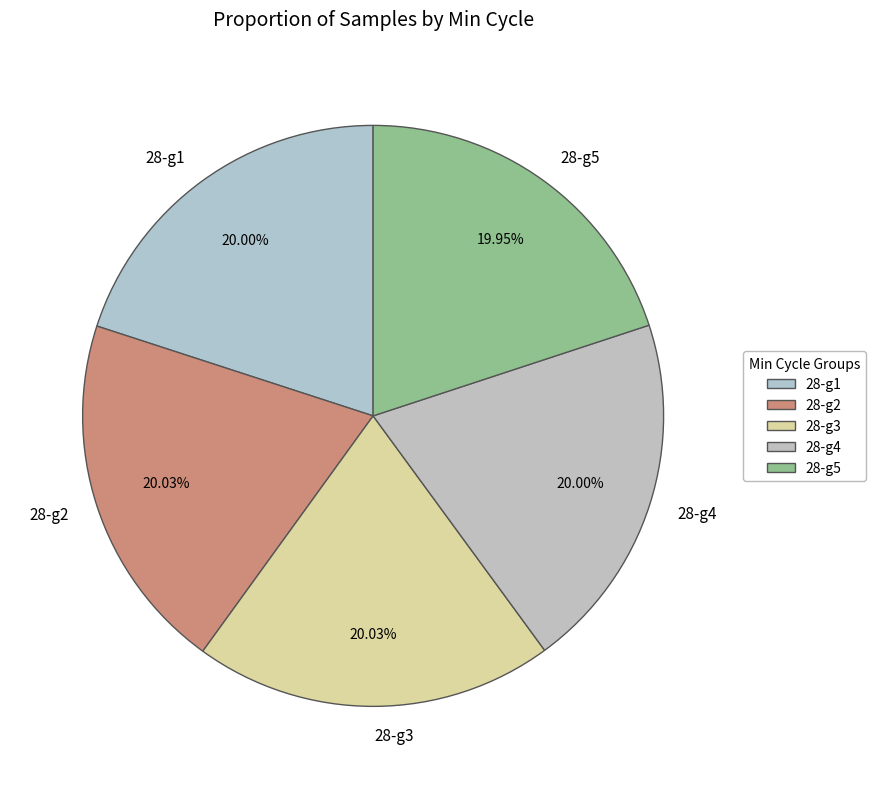

Count the number of slices in the pie.

5